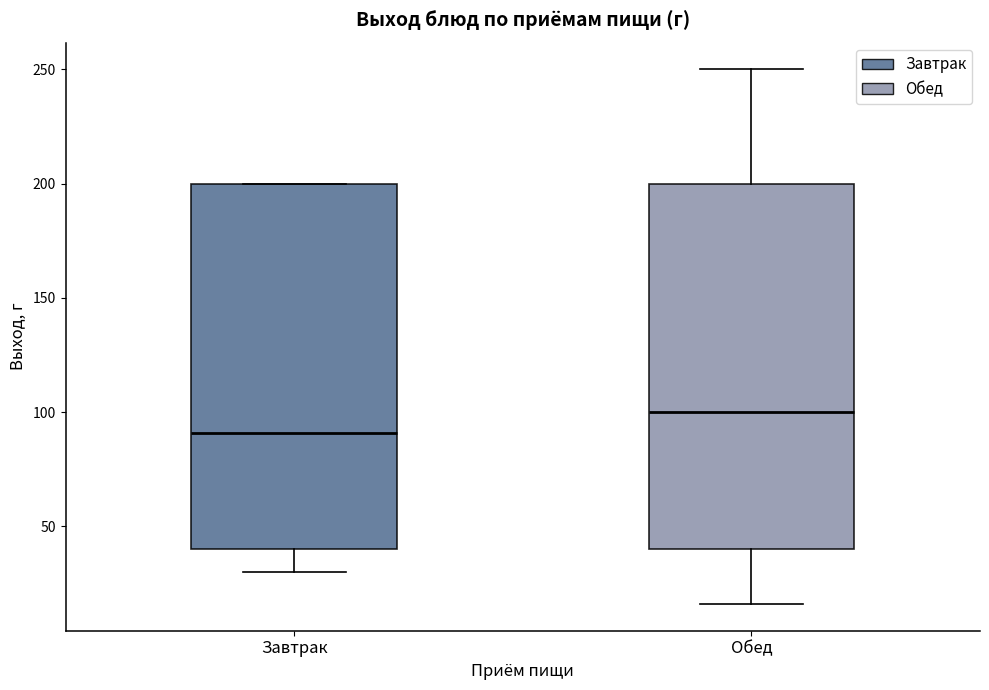

Reading left to right, transcribe this box plot: for each box, give where its median line is, the range the box spans, and where its two whiskers end, as read against the y-axis. The values are not printed on the chart, so give them approximately, as read against the axis.

Завтрак: median 90, box 40 to 200, whiskers 30 to 200
Обед: median 100, box 40 to 200, whiskers 15 to 250